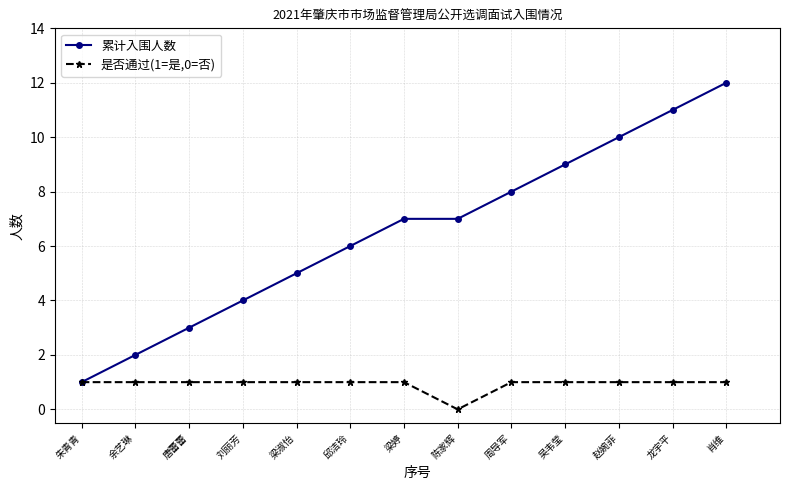

Where is 累计入围人数 nearest to the value 6?

邱洁玲